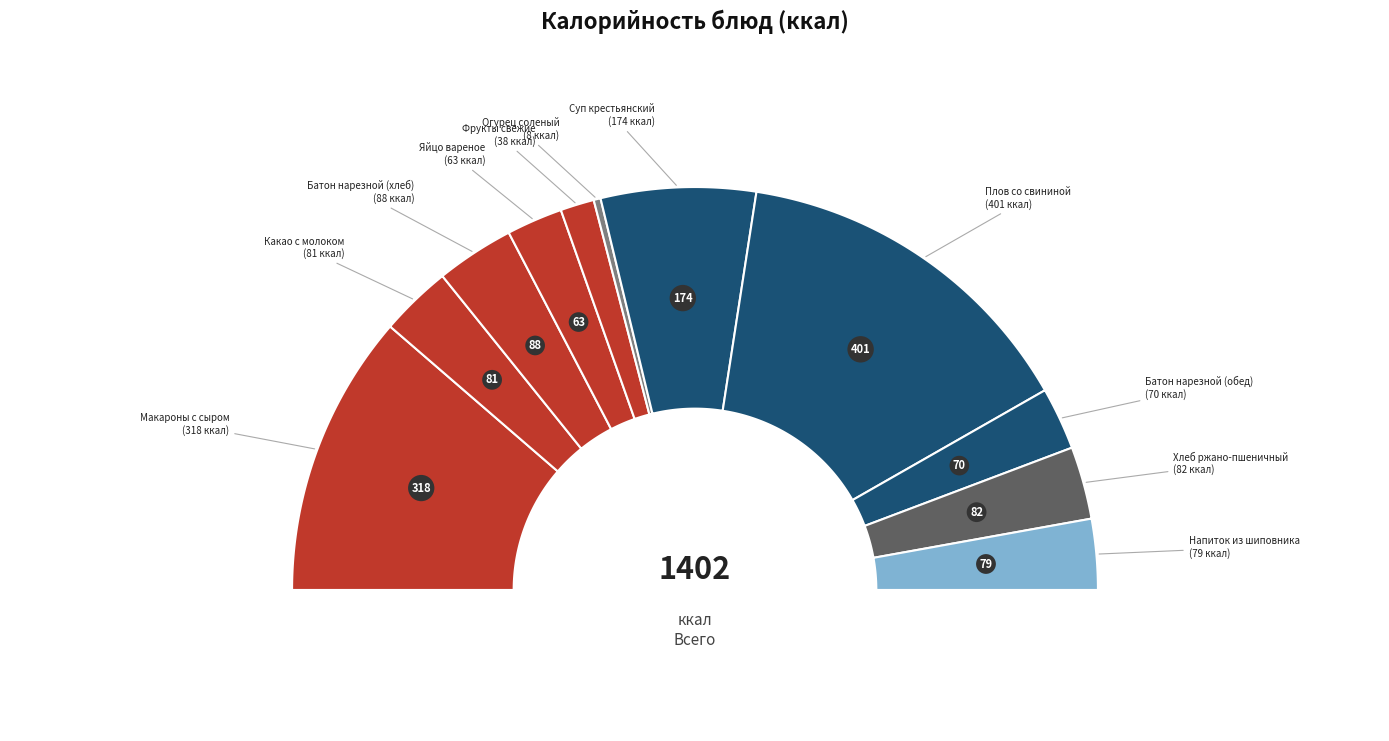

Does Какао с молоком represent more than half of the total?

No